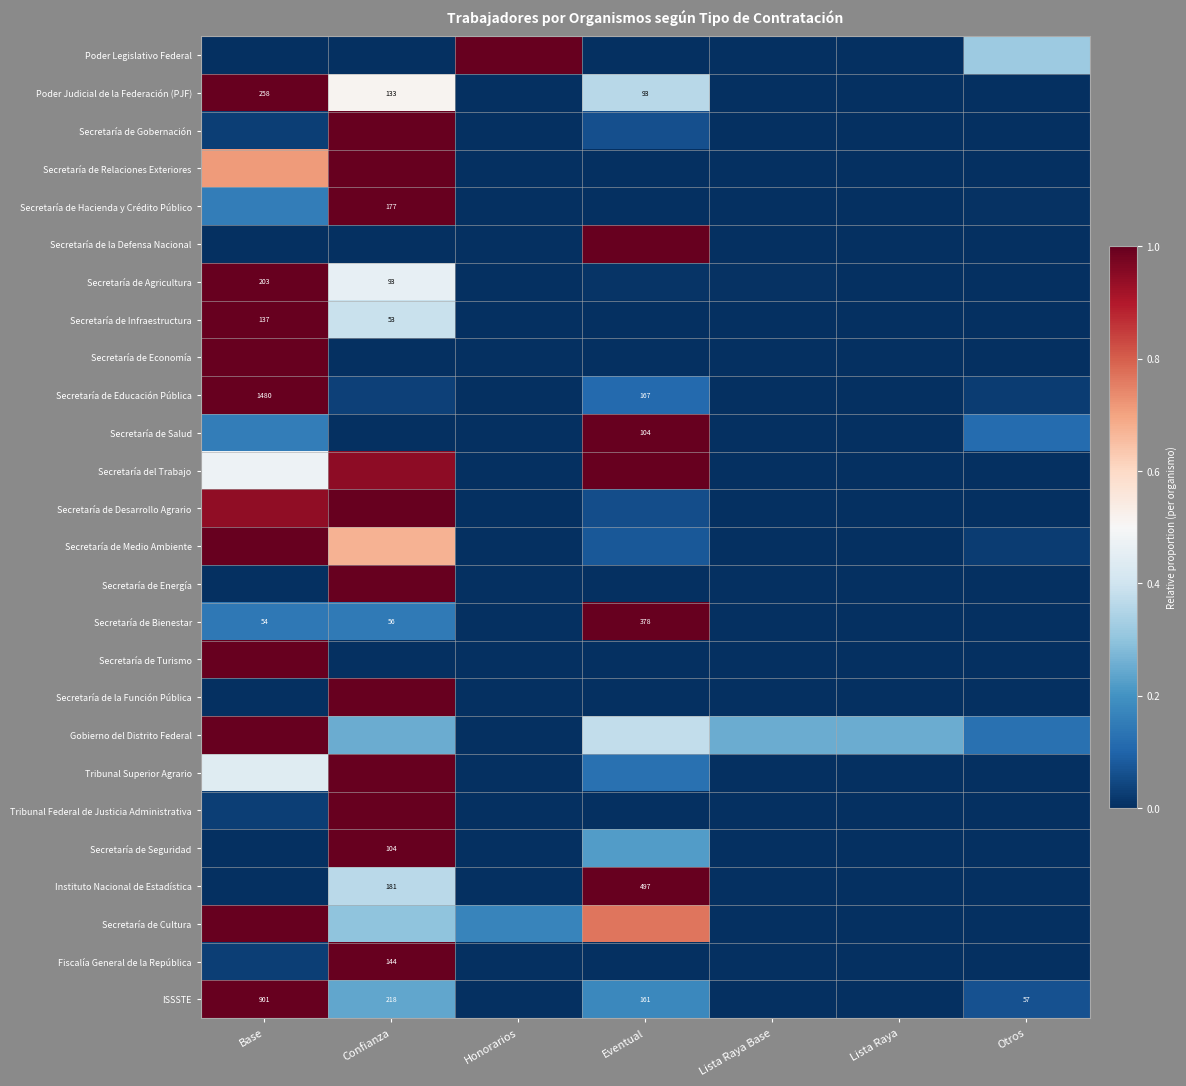

List the labels in order of Secretaría de Medio Ambiente value, largest first.

Base, Confianza, Eventual, Otros, Honorarios, Lista Raya Base, Lista Raya